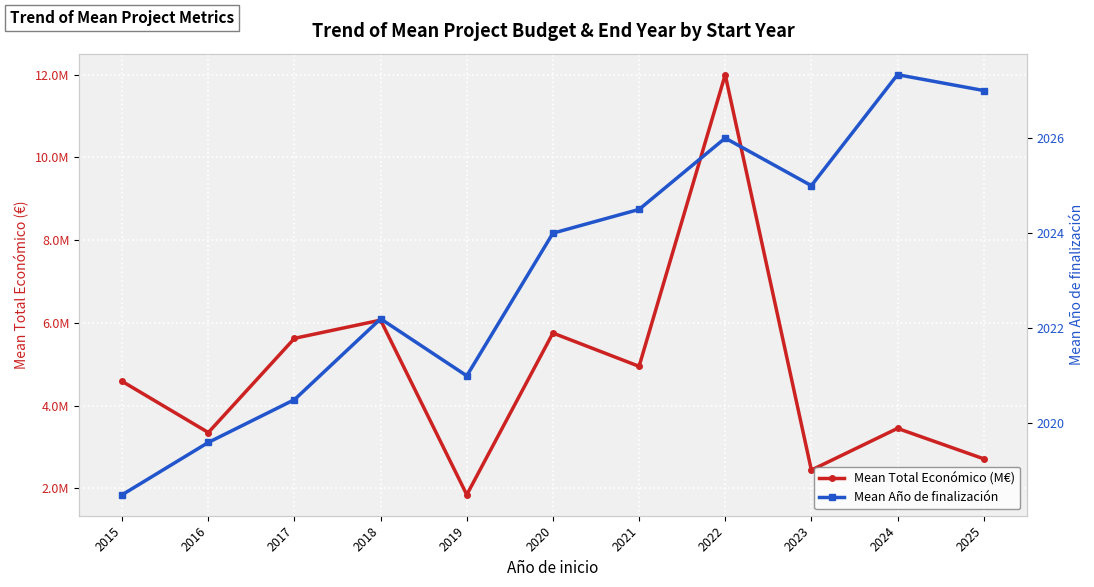

Reading left to right, transcribe all the data shown in this chart.

Mean Total Económico (M€): 2015=4.6	2016=3.3	2017=5.6	2018=6.1	2019=1.8	2020=5.8	2021=4.9	2022=12.0	2023=2.4	2024=3.4	2025=2.7
Mean Año de finalización: 2015=2018.5	2016=2019.6	2017=2020.5	2018=2022.2	2019=2021.0	2020=2024.0	2021=2024.5	2022=2026.0	2023=2025.0	2024=2027.3	2025=2027.0